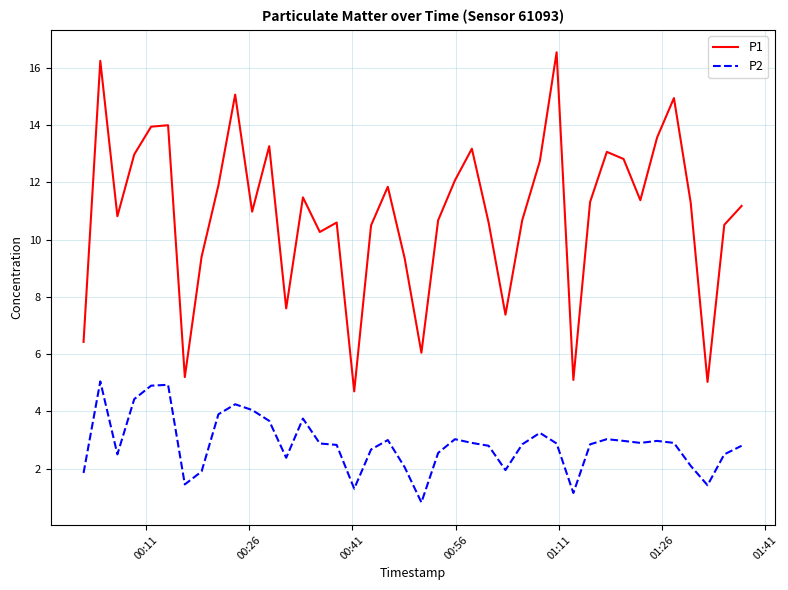

Which series has the largest total across all categories?

P1